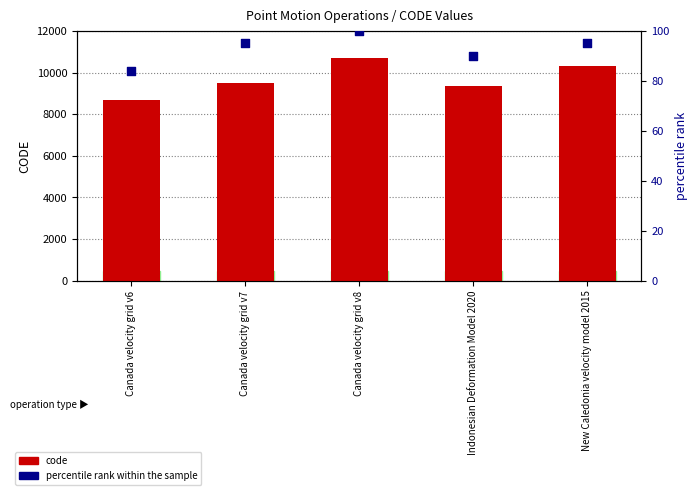

Is the value of code at Canada velocity grid v6 greater than the value of percentile rank within the sample at Indonesian Deformation Model 2020?

Yes